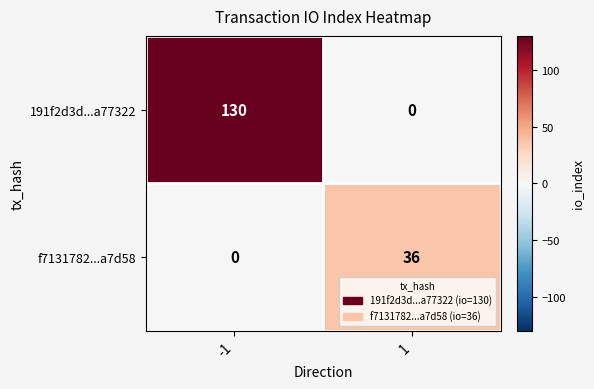

Count the number of data series in this chart.

2